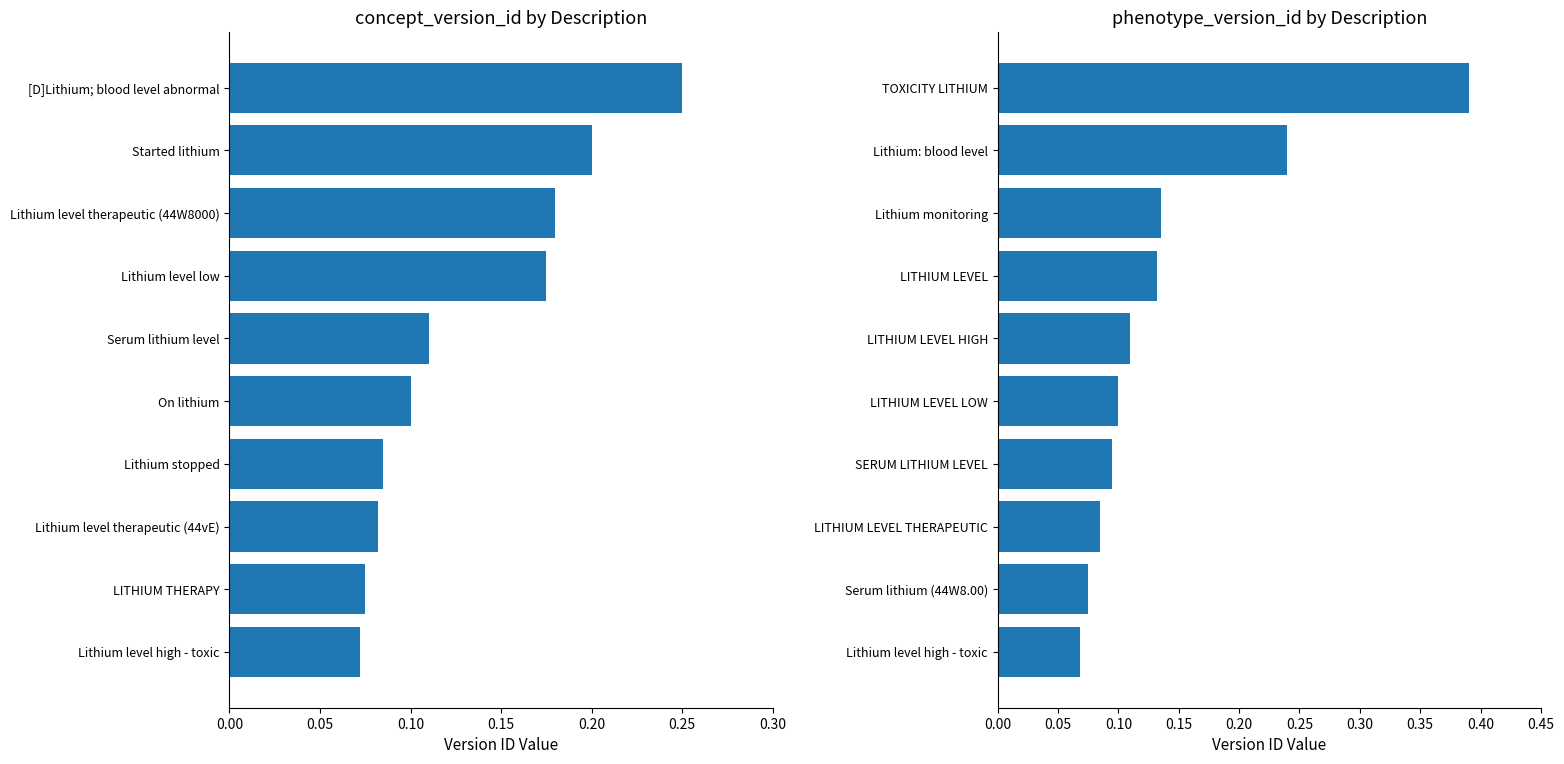

What is the difference between the second highest and minimum values in the concept_version_id series?

0.1